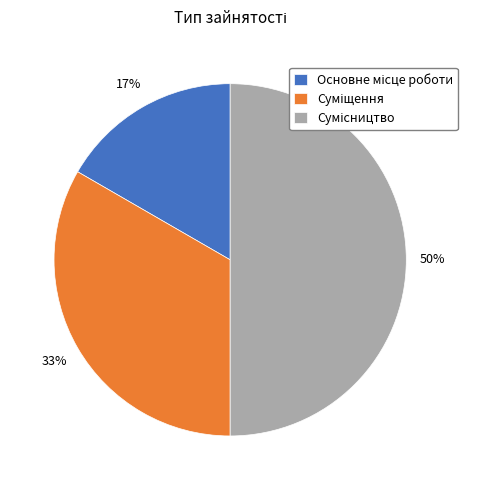

To the nearest percent, what is the average slice percentage?

33%